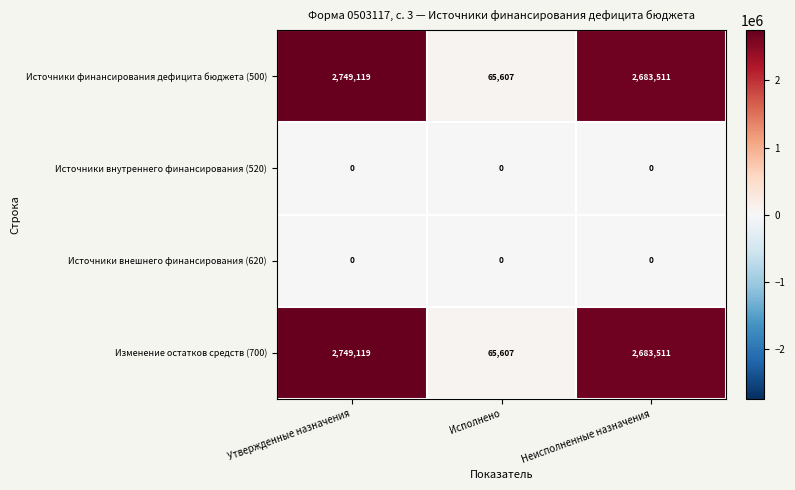

What is the total value across all series at Утвержденные назначения?

5498238